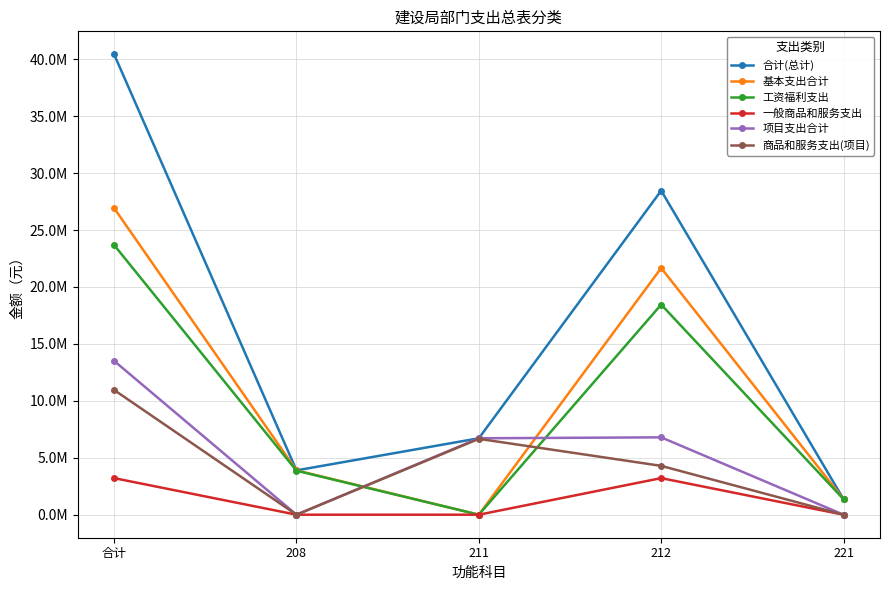

Is this an area chart (filled region under the line)?

No